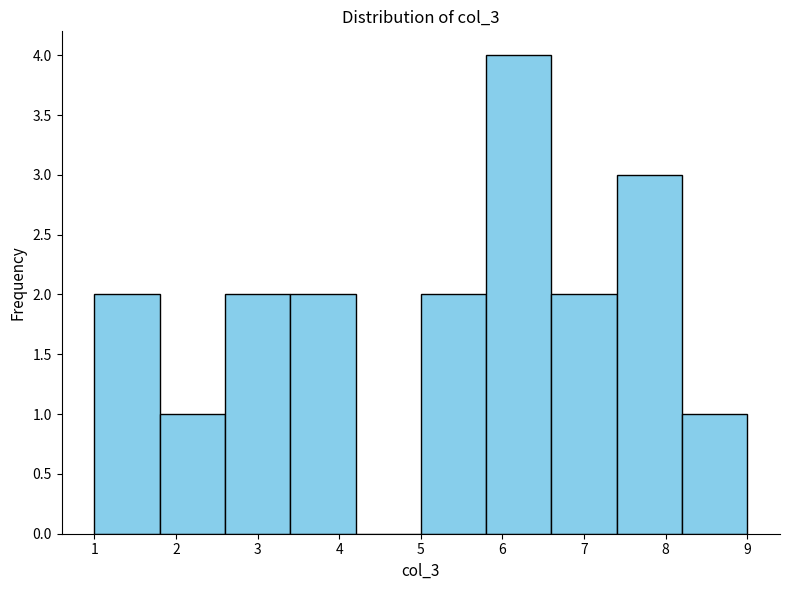

Which range on the x-axis has the tallest bar?

5.8 to 6.6